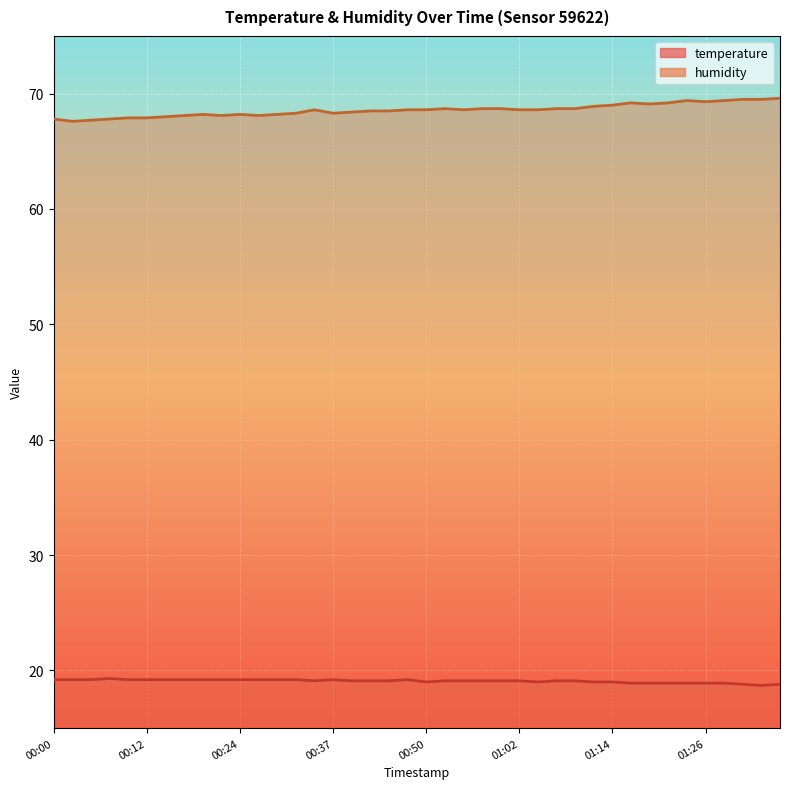

Between 00:12 and 00:37, which series saw the biggest shift?

humidity